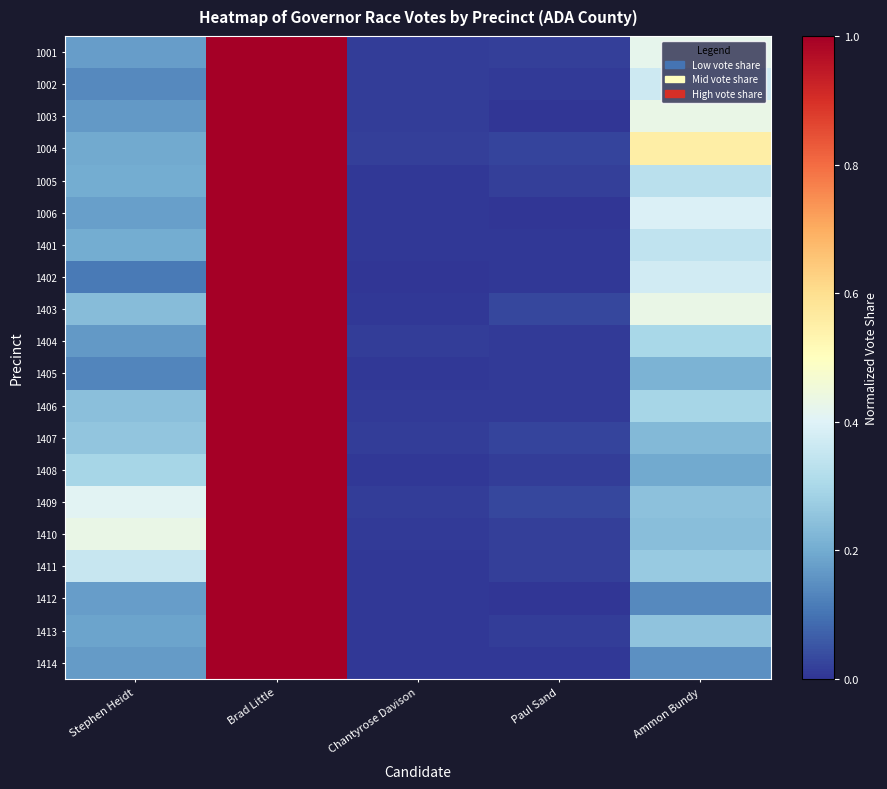

At Paul Sand, list the series in order from largest to smallest.

1409, 1403, 1004, 1407, 1001, 1411, 1410, 1005, 1413, 1408, 1406, 1404, 1002, 1405, 1401, 1414, 1402, 1003, 1412, 1006